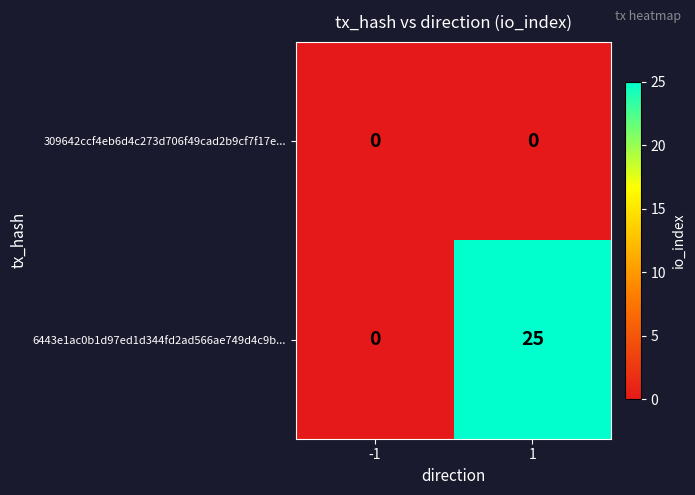

How many categories are shown in the chart?

2